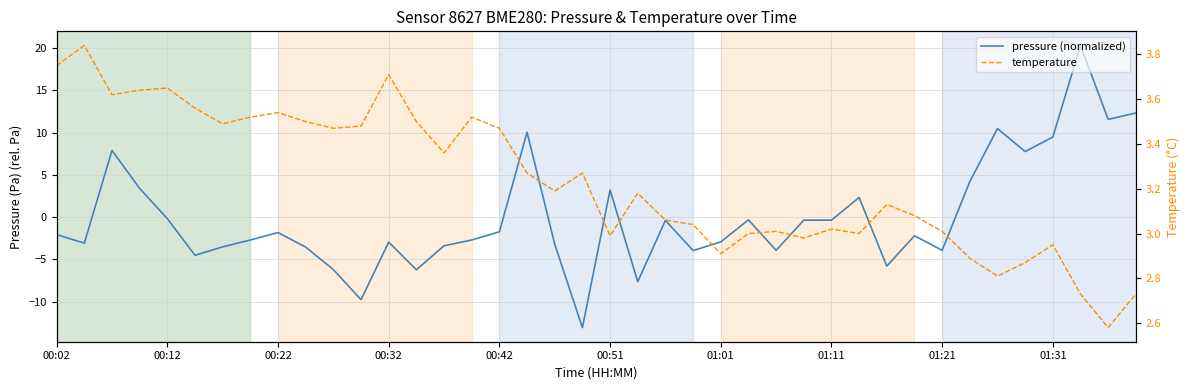

How many values in pressure (normalized) are above zero?

12